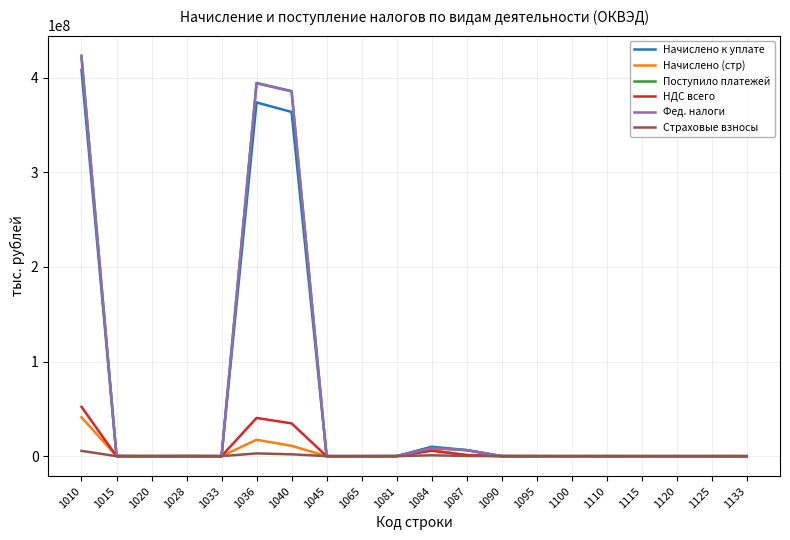

After their last crossing, which series has the higher values: НДС всего or Страховые взносы?

Страховые взносы